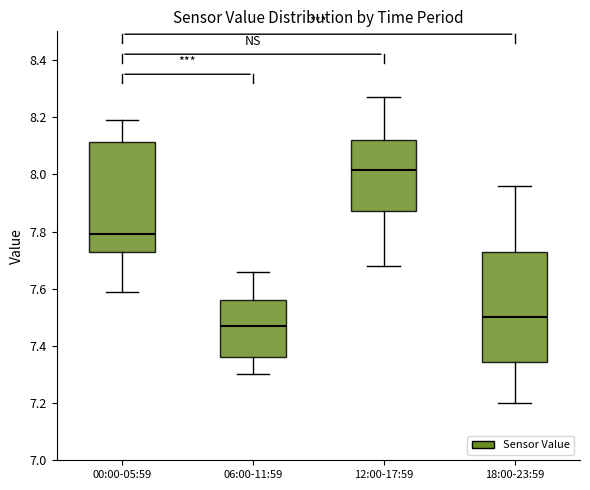

Reading left to right, transcribe this box plot: for each box, give where its median line is, the range the box spans, and where its two whiskers end, as read against the y-axis. The values are not printed on the chart, so give them approximately, as read against the axis.

00:00-05:59: median 7.80, box 7.72 to 8.12, whiskers 7.60 to 8.20
06:00-11:59: median 7.48, box 7.36 to 7.56, whiskers 7.30 to 7.66
12:00-17:59: median 8.02, box 7.88 to 8.12, whiskers 7.68 to 8.28
18:00-23:59: median 7.50, box 7.34 to 7.74, whiskers 7.20 to 7.96